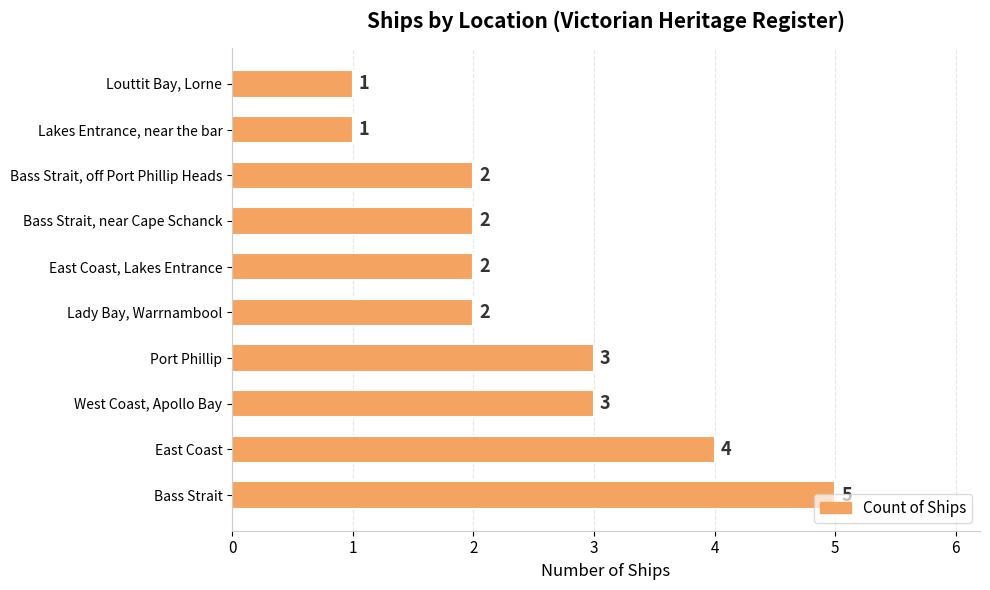

Is it true that the value at Lakes Entrance, near the bar is 1?

True